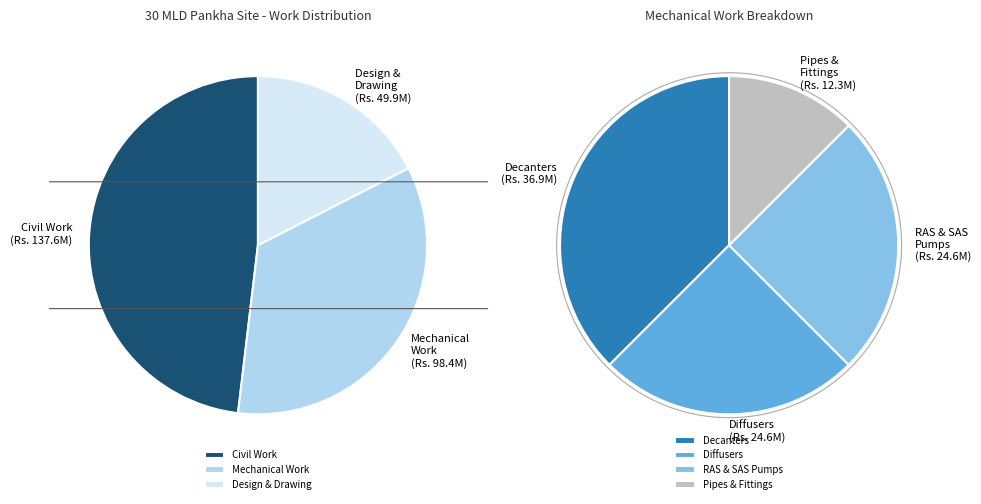

Does Mechanical Work (Decanters) represent more than half of the total?

No